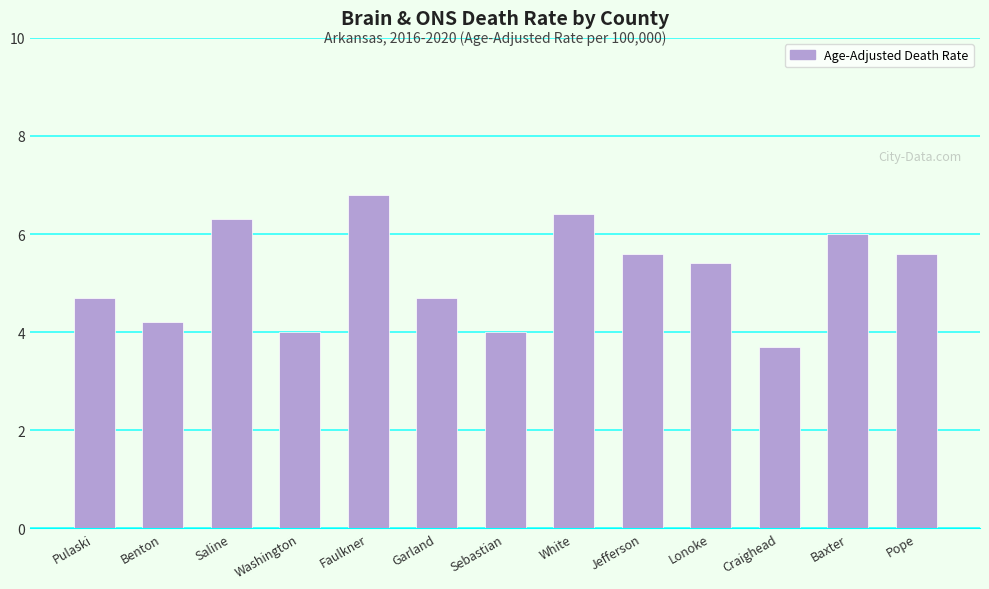

Count the number of data series in this chart.

1